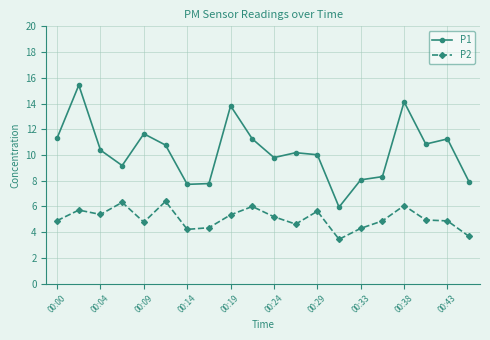

Which series has the largest range (max minus min)?

P1